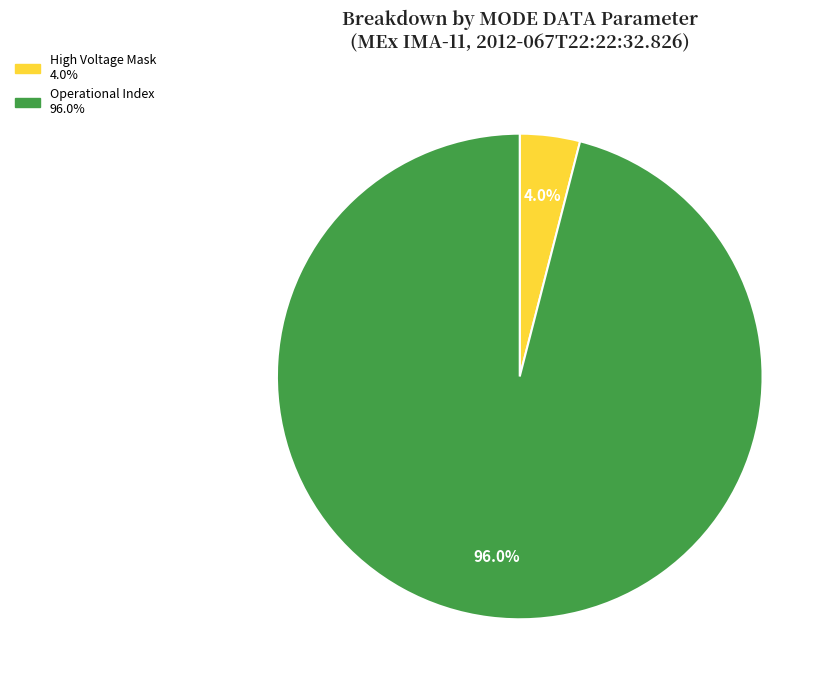

Is there a majority slice in this chart?

Yes